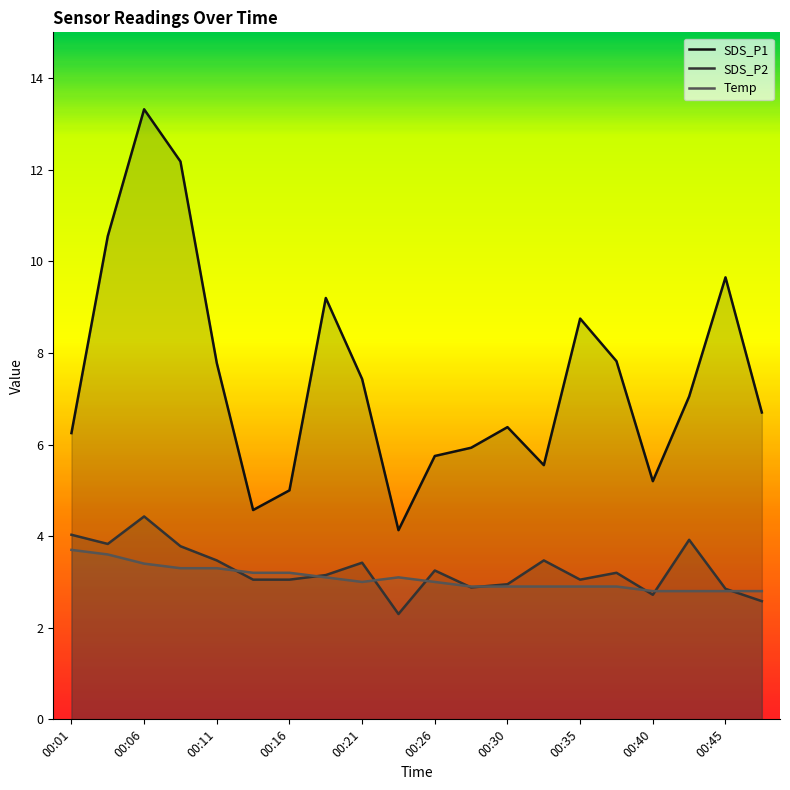

Reading left to right, list all the values displayed in this chart.

SDS_P1: 00:01=6.2	00:04=10.6	00:06=13.3	00:08=12.2	00:11=7.8	00:13=4.6	00:16=5.0	00:18=9.2	00:21=7.4	00:23=4.1	00:26=5.8	00:28=5.9	00:30=6.4	00:33=5.5	00:35=8.8	00:38=7.8	00:40=5.2	00:42=7.0	00:45=9.7	00:47=6.7
SDS_P2: 00:01=4.0	00:04=3.8	00:06=4.4	00:08=3.8	00:11=3.5	00:13=3.0	00:16=3.0	00:18=3.1	00:21=3.4	00:23=2.3	00:26=3.2	00:28=2.9	00:30=3.0	00:33=3.5	00:35=3.0	00:38=3.2	00:40=2.7	00:42=3.9	00:45=2.9	00:47=2.6
Temp: 00:01=3.7	00:04=3.6	00:06=3.4	00:08=3.3	00:11=3.3	00:13=3.2	00:16=3.2	00:18=3.1	00:21=3.0	00:23=3.1	00:26=3.0	00:28=2.9	00:30=2.9	00:33=2.9	00:35=2.9	00:38=2.9	00:40=2.8	00:42=2.8	00:45=2.8	00:47=2.8